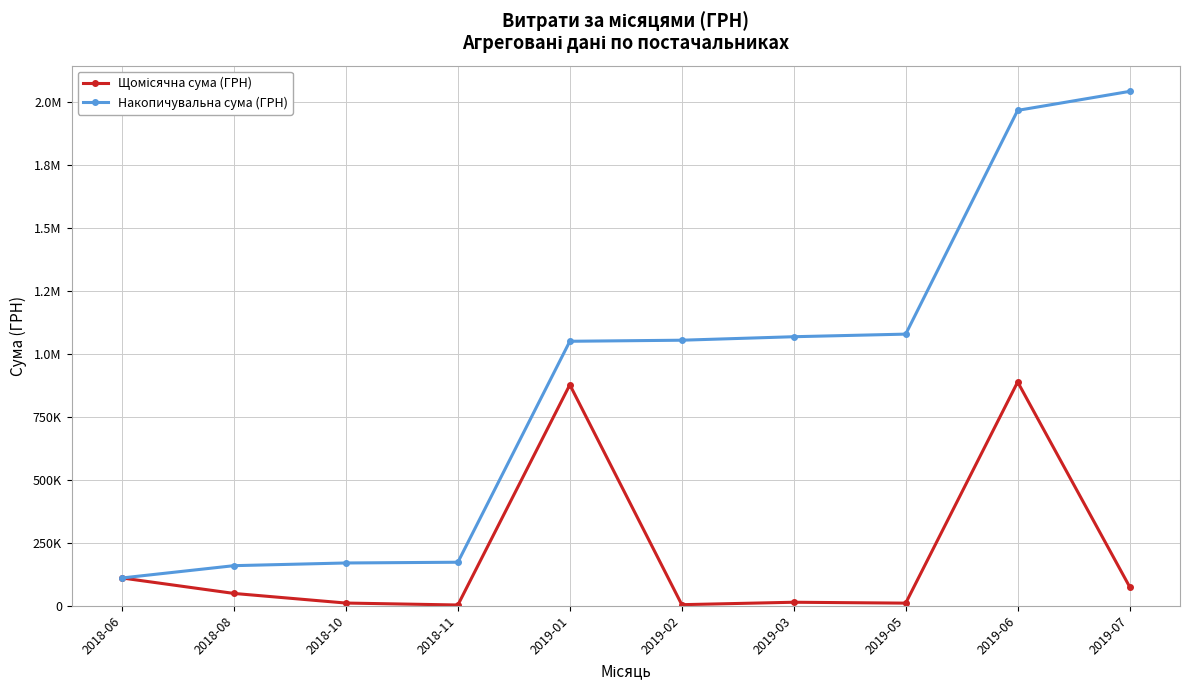

Does the chart have visible grid lines?

Yes